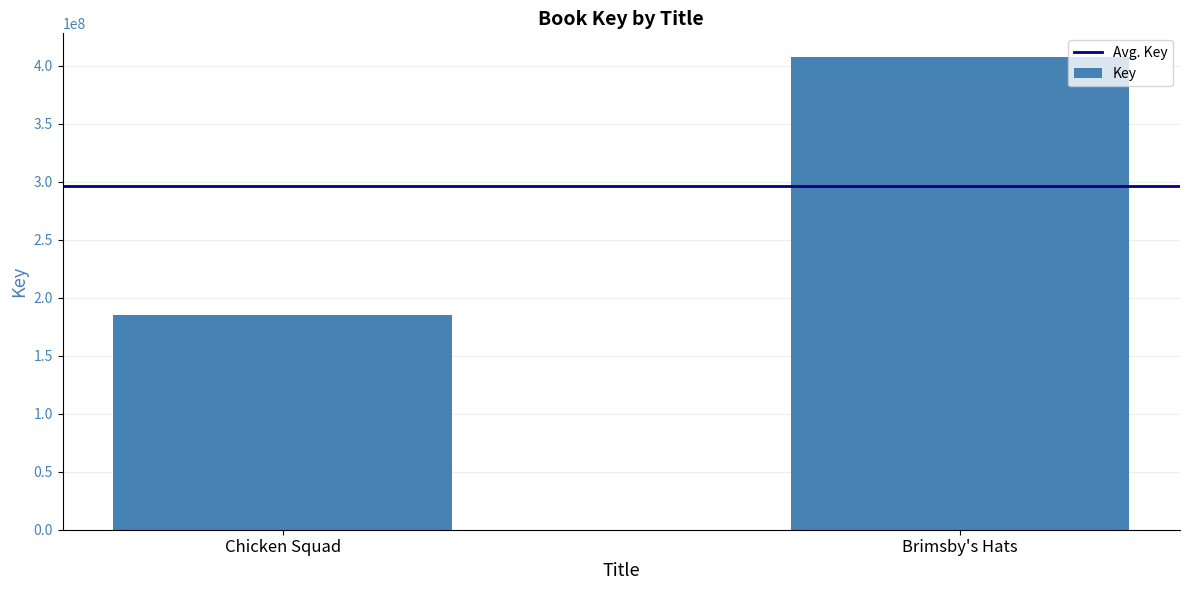

What value does the data have at Brimsby's Hats?

407622218